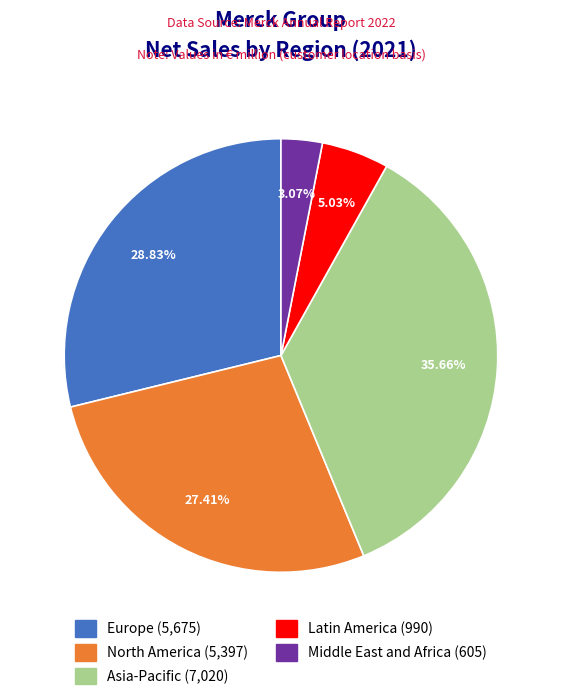

Approximately how many times larger is the value at Asia-Pacific compared to Middle East and Africa?

11.6